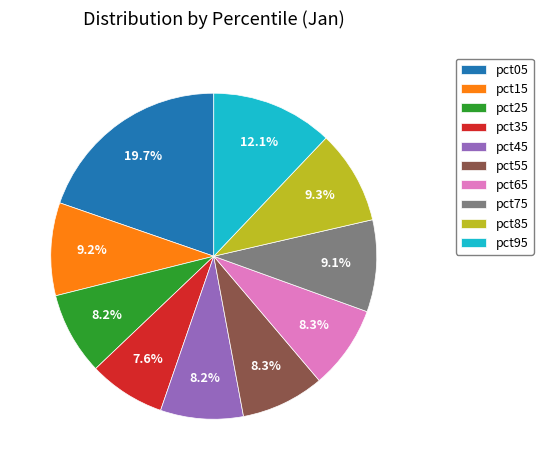

To the nearest percent, what portion does pct15 represent?

9%